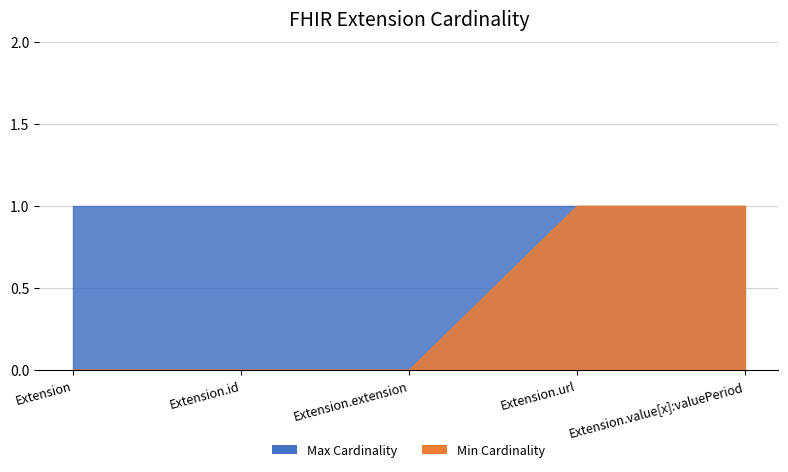

True or false: Min Cardinality and Max Cardinality cross at least once.

False